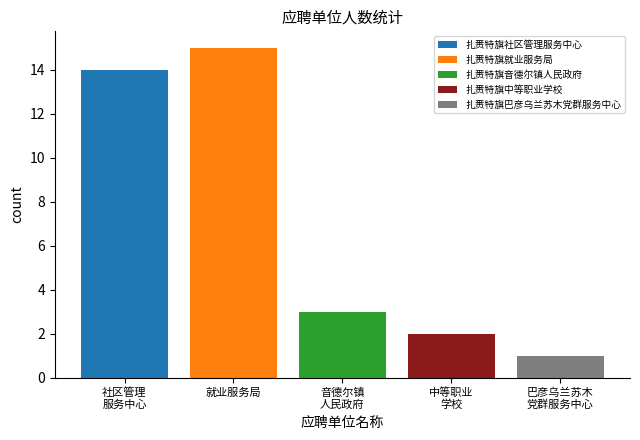

List the series in order of their peak value, highest first.

扎赉特旗就业服务局, 扎赉特旗社区管理服务中心, 扎赉特旗音德尔镇人民政府, 扎赉特旗中等职业学校, 扎赉特旗巴彦乌兰苏木党群服务中心